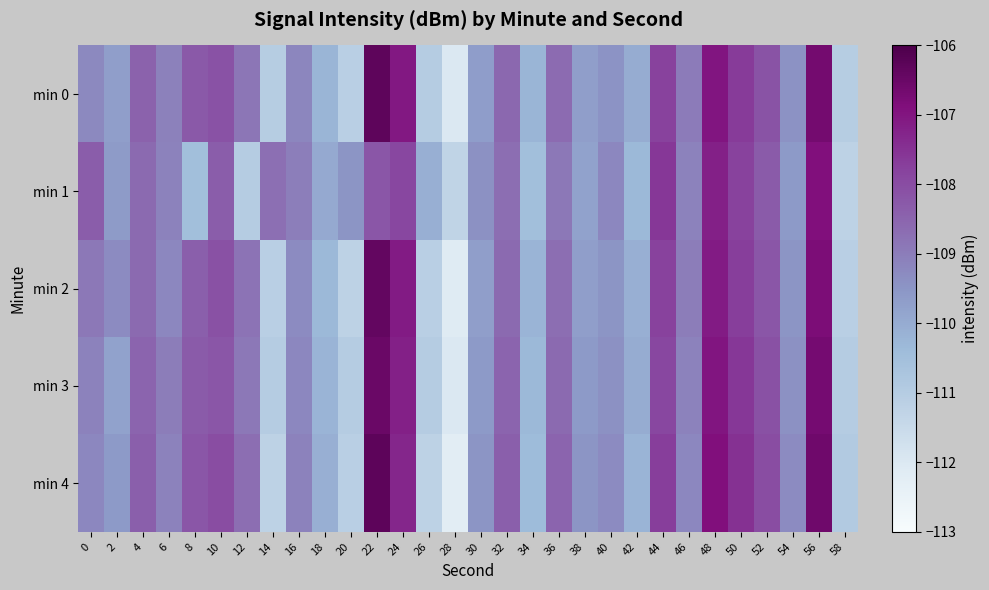

Between 10 and 22, which series saw the biggest shift?

min 0